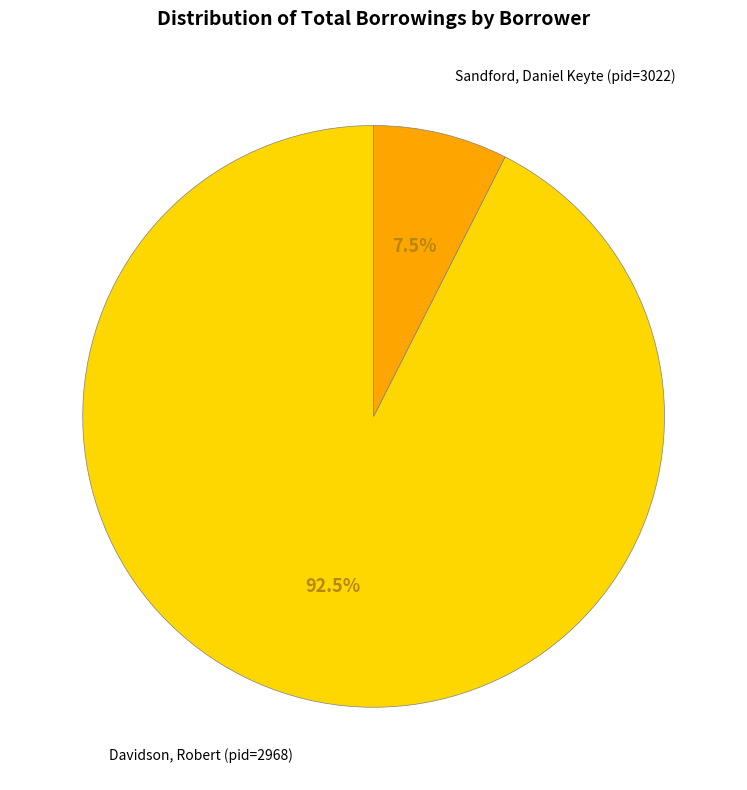

Count the number of slices in the pie.

2